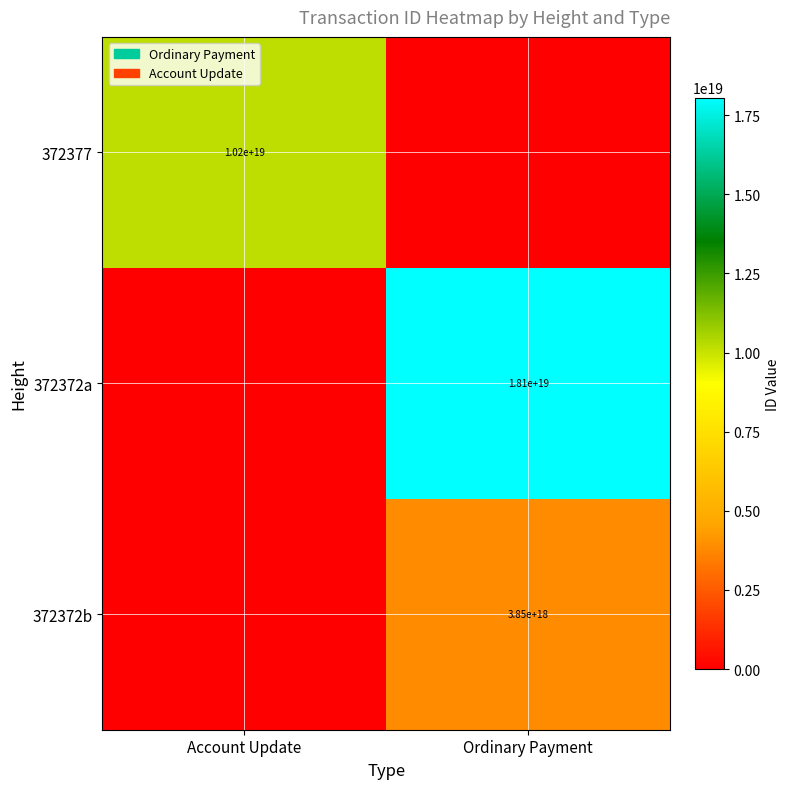

The value of 372372a at Ordinary Payment is 8533791425047249920. True or false?

False